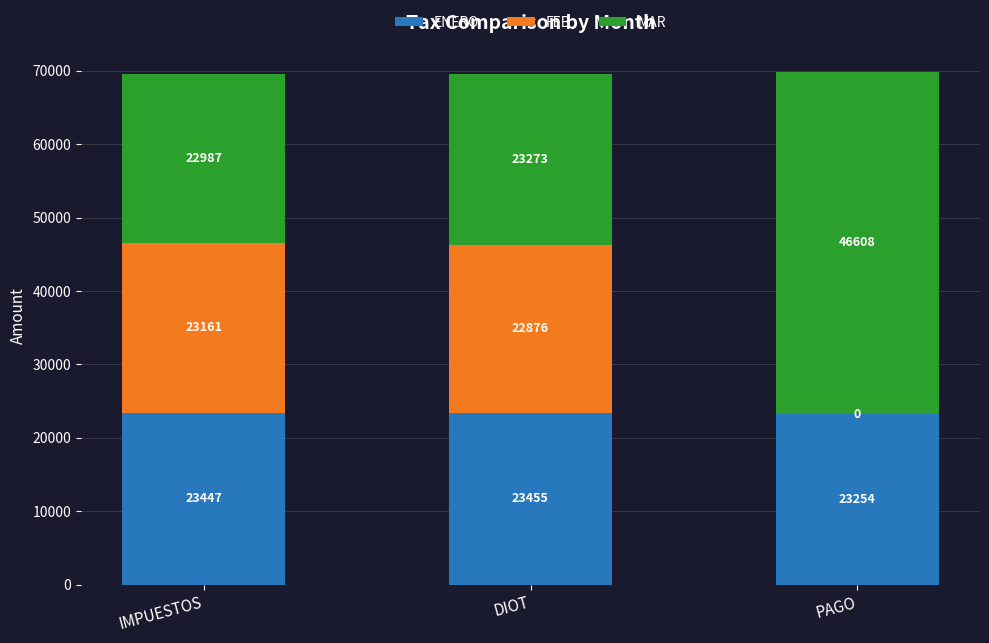

What are all the series names shown in the legend?

ENERO, FEB, MAR